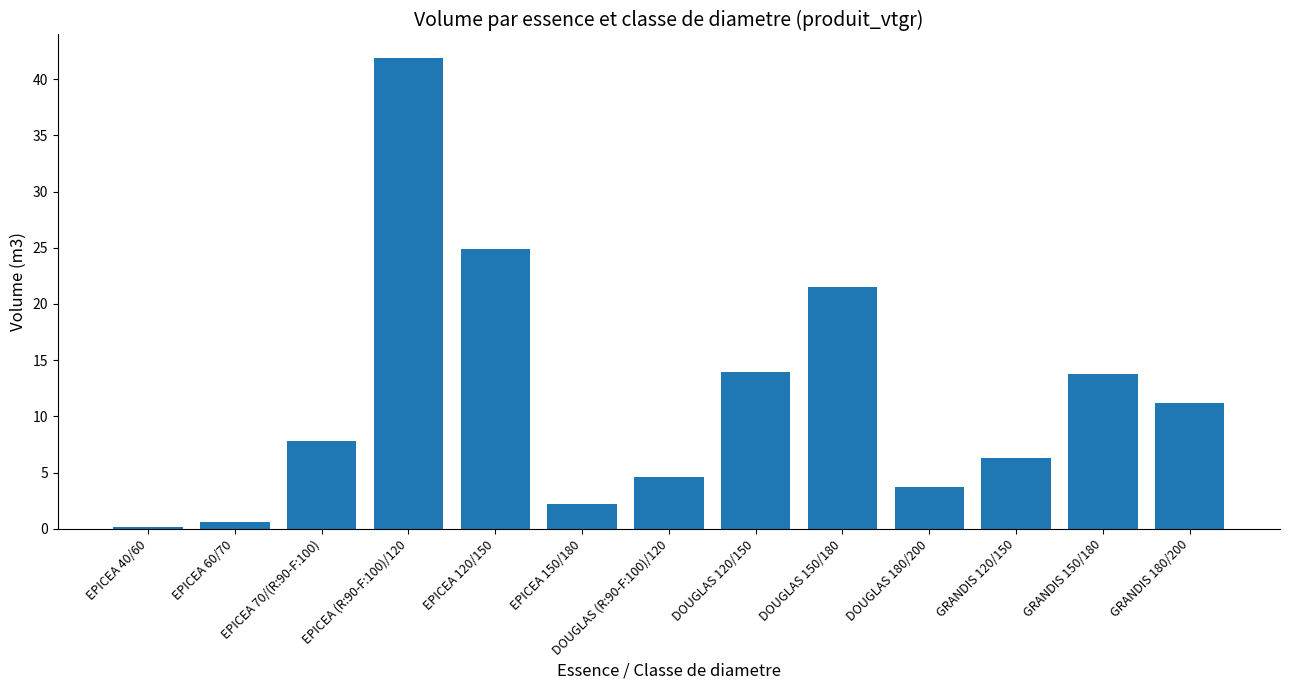

What is the sum of the values at GRANDIS 150/180 and GRANDIS 180/200?

25.0